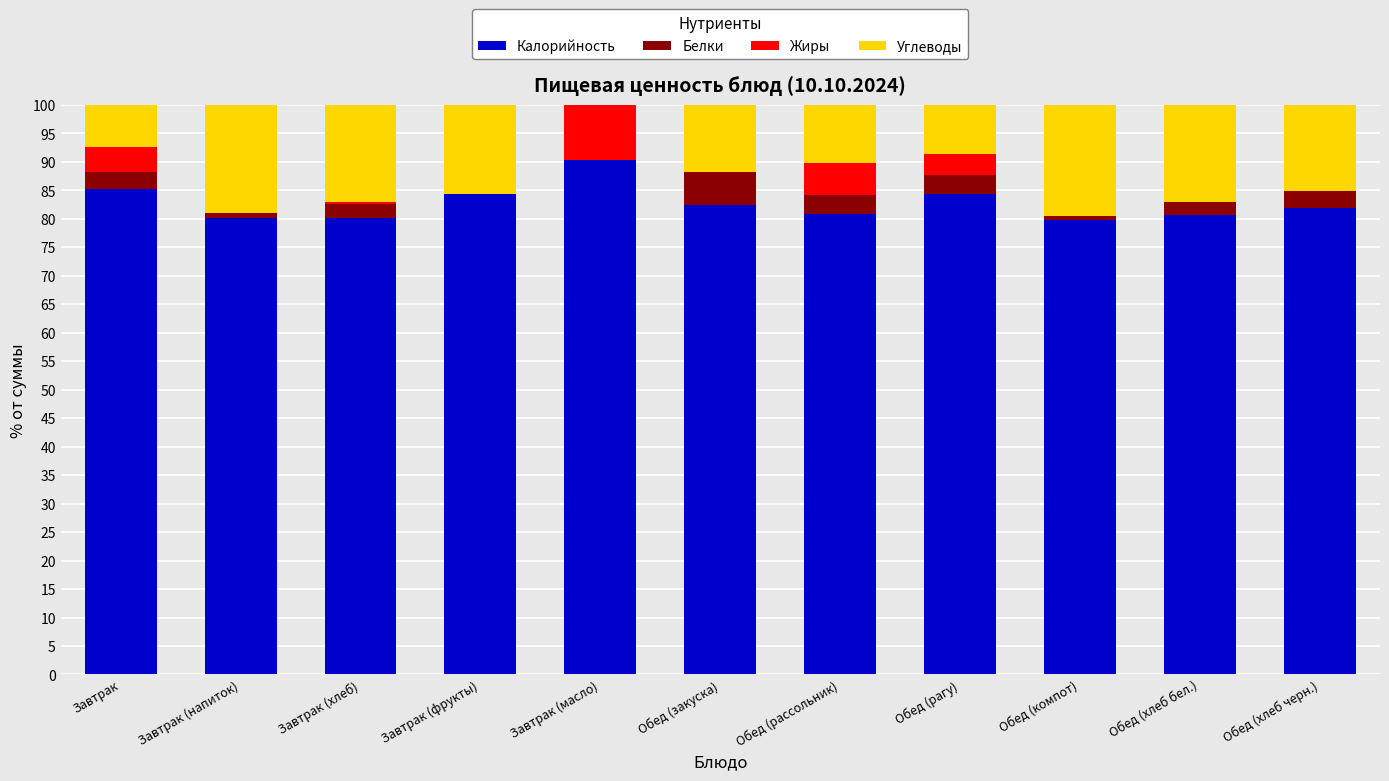

What is the maximum value for Калорийность?

90.4